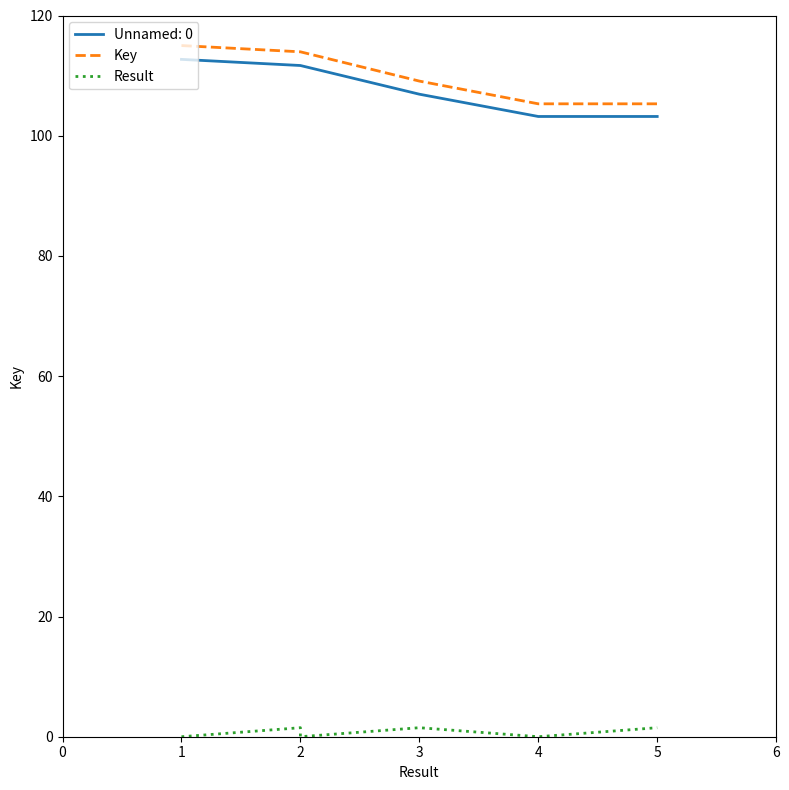

Which series changed the most between 4 and 5?

Result